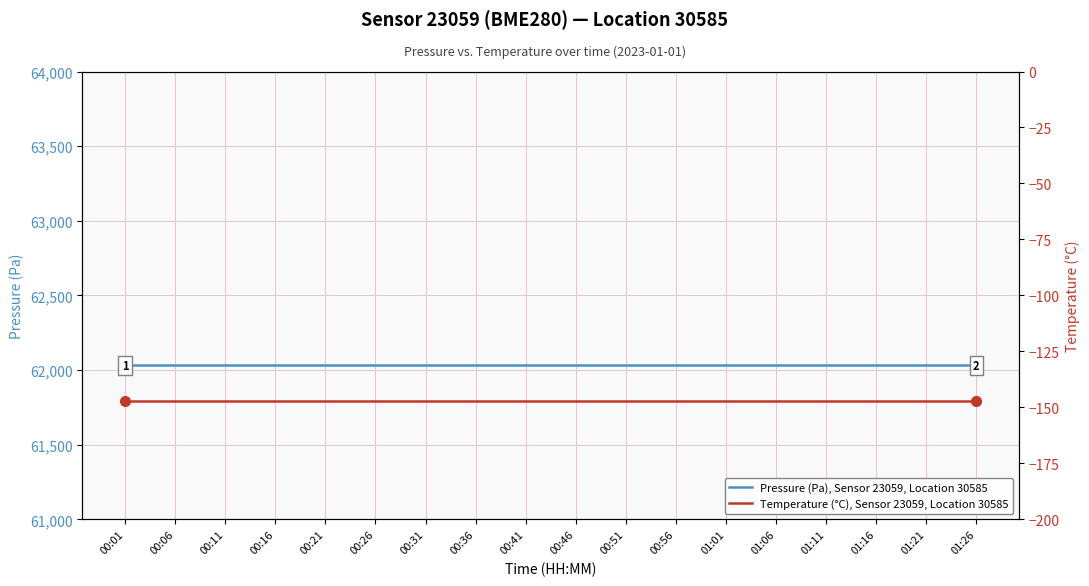

What is the label of the 9th point from the left?

00:41